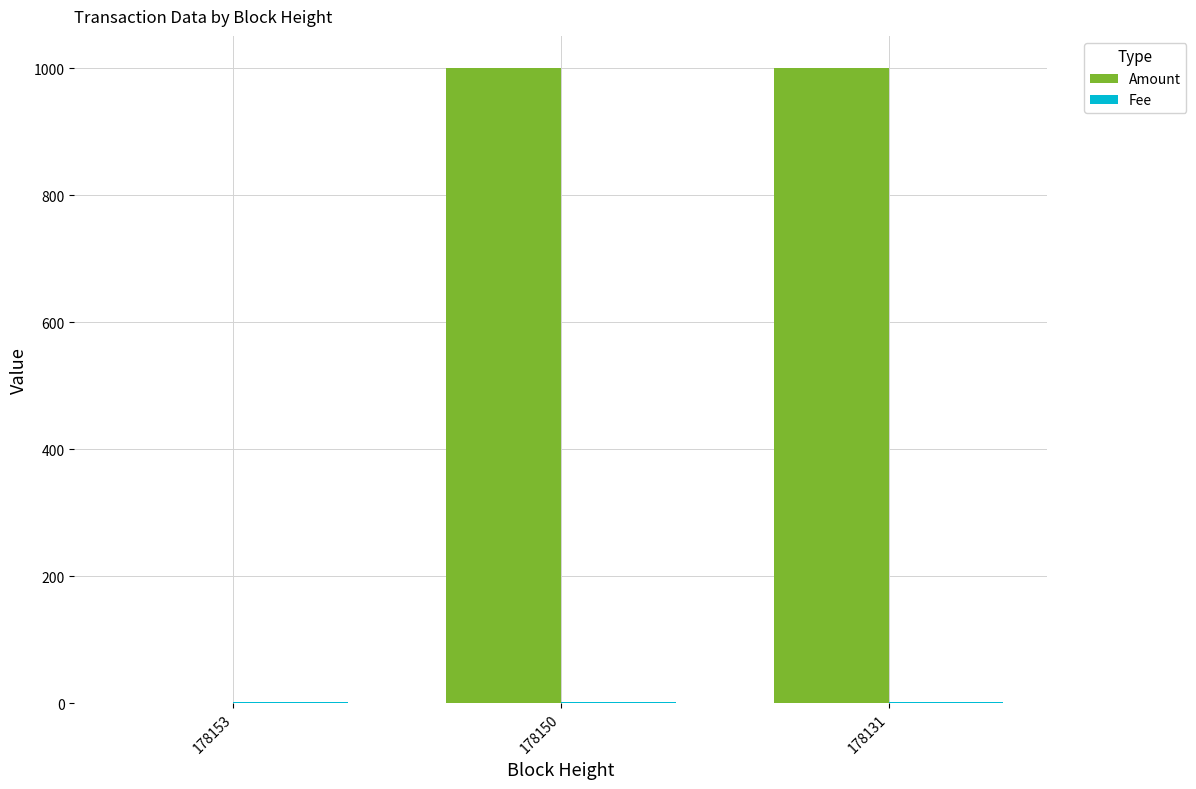

What is the maximum value shown in the chart?

1001